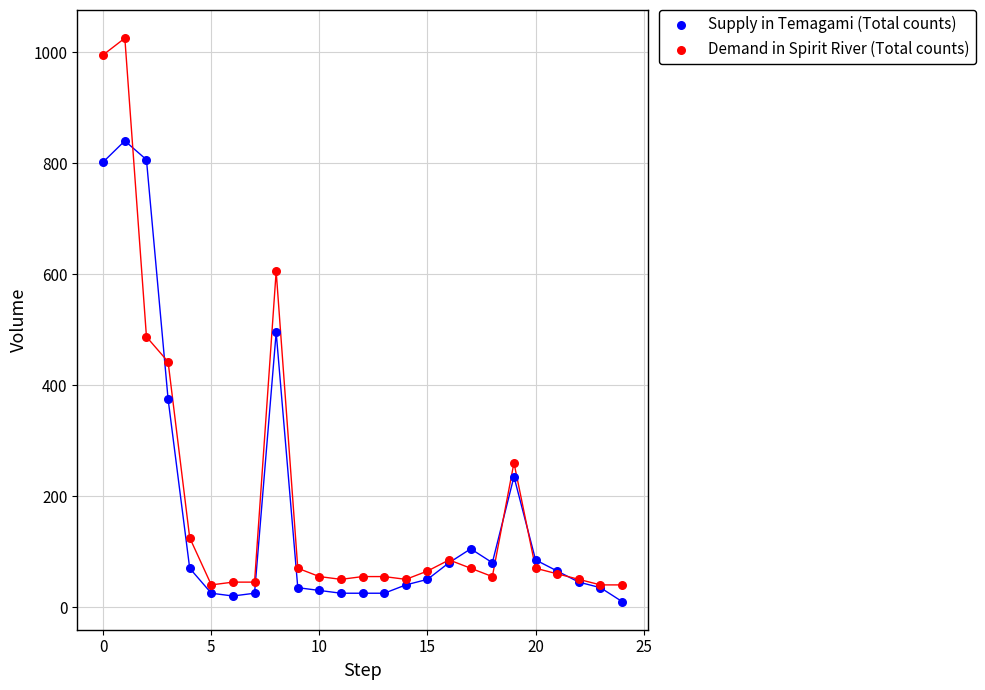

What are all the series names shown in the legend?

Supply in Temagami (Total counts), Demand in Spirit River (Total counts)